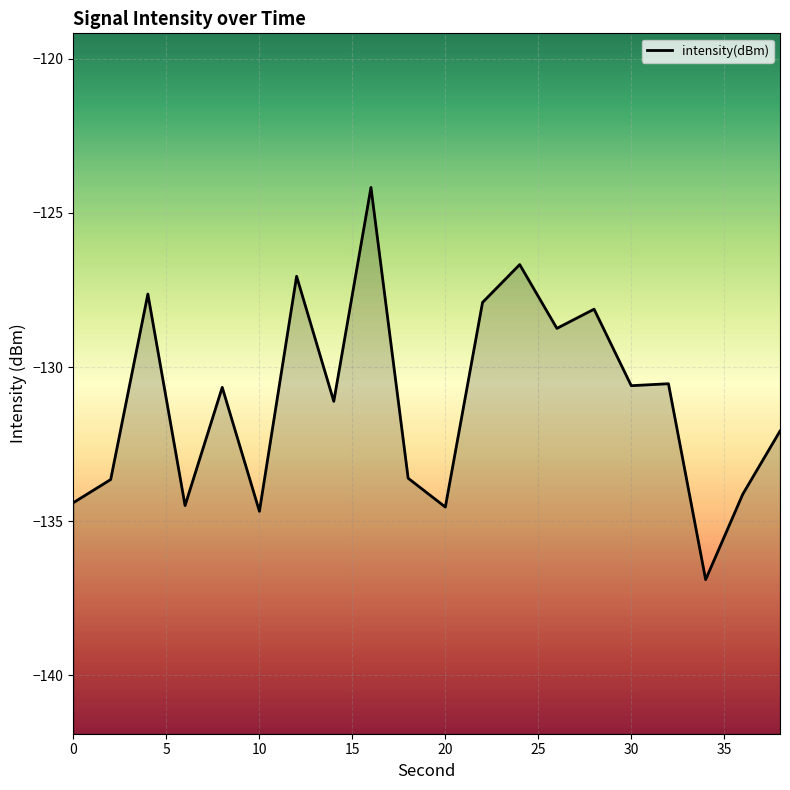

What is the difference between the maximum and minimum values?

12.7